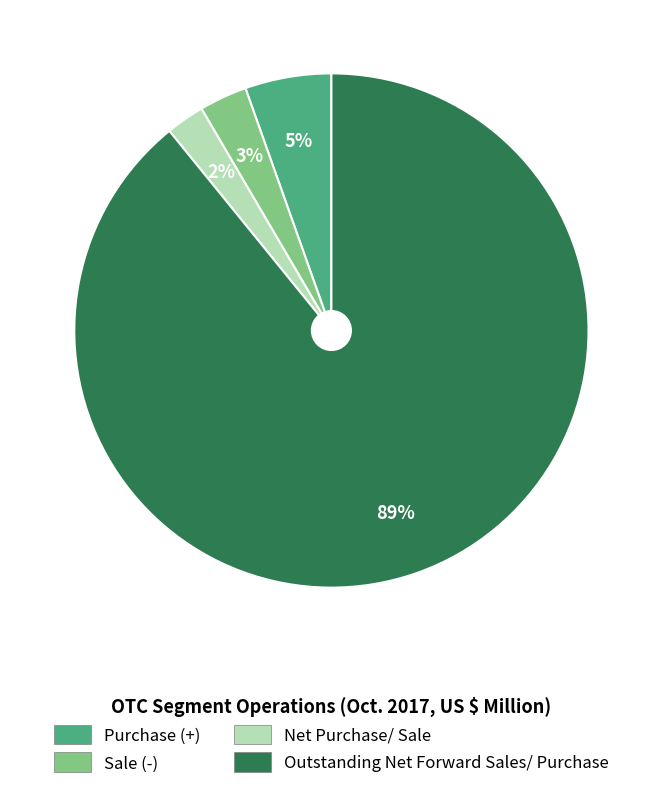

How many slices are in this pie chart?

4